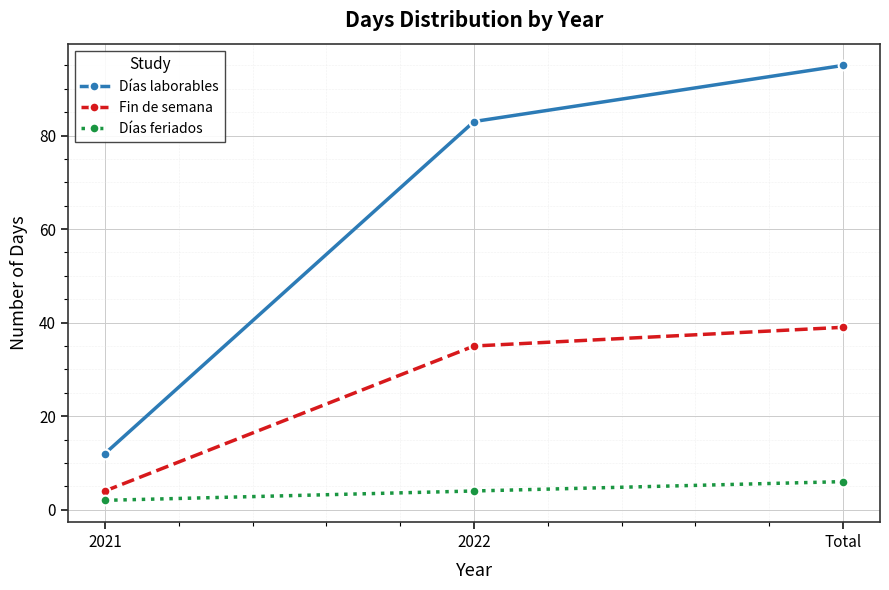

How many Días laborables values are between 12 and 95?

3